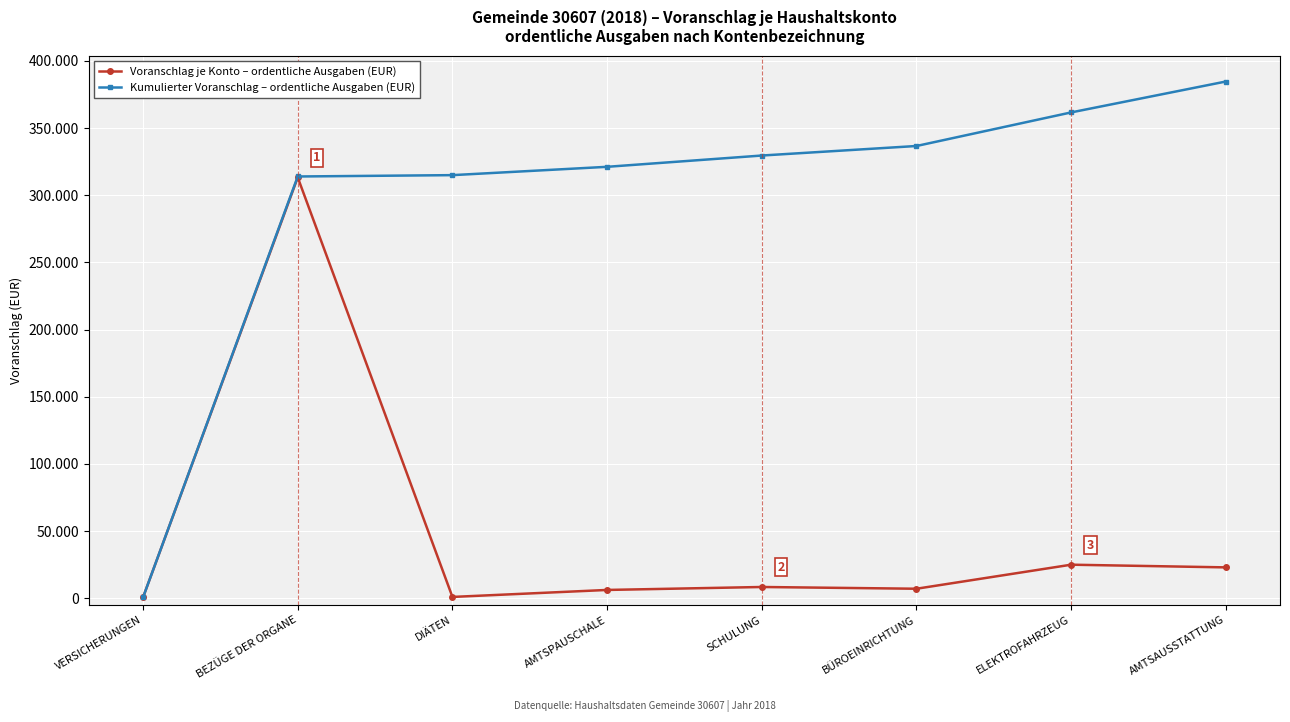

What are all the series names shown in the legend?

Voranschlag je Konto – ordentliche Ausgaben (EUR), Kumulierter Voranschlag – ordentliche Ausgaben (EUR)